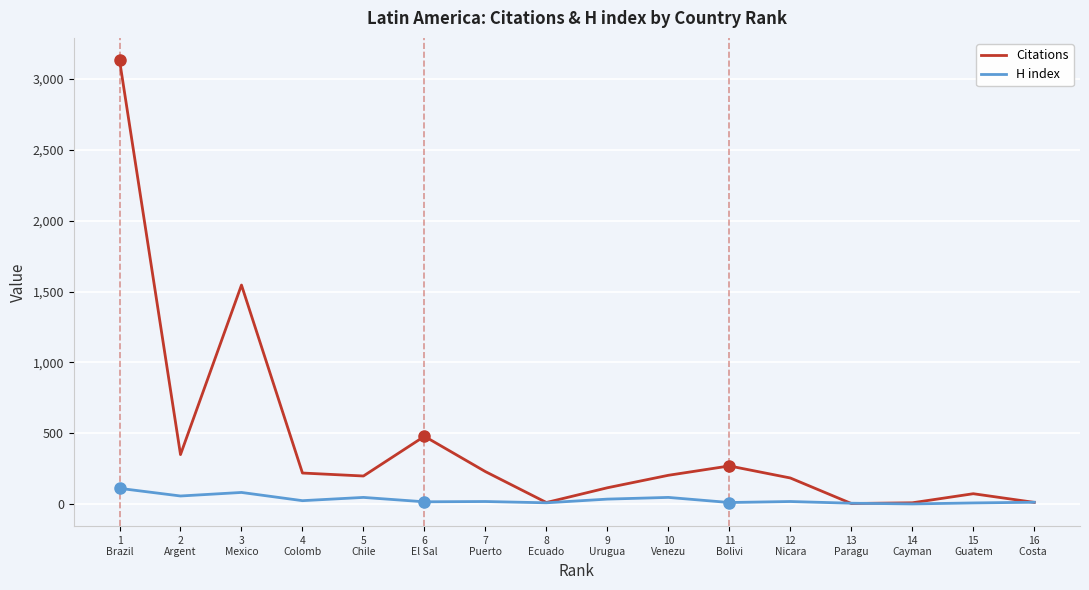

What is the highest value of the H index series?

112